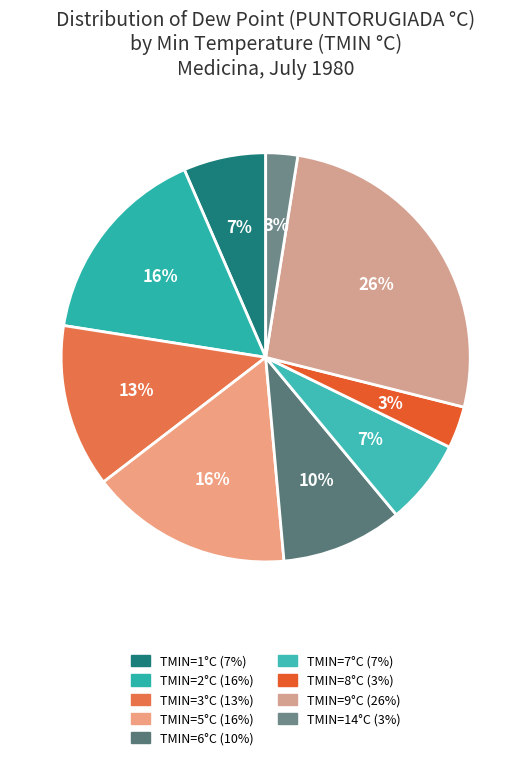

How many slices are in this pie chart?

9